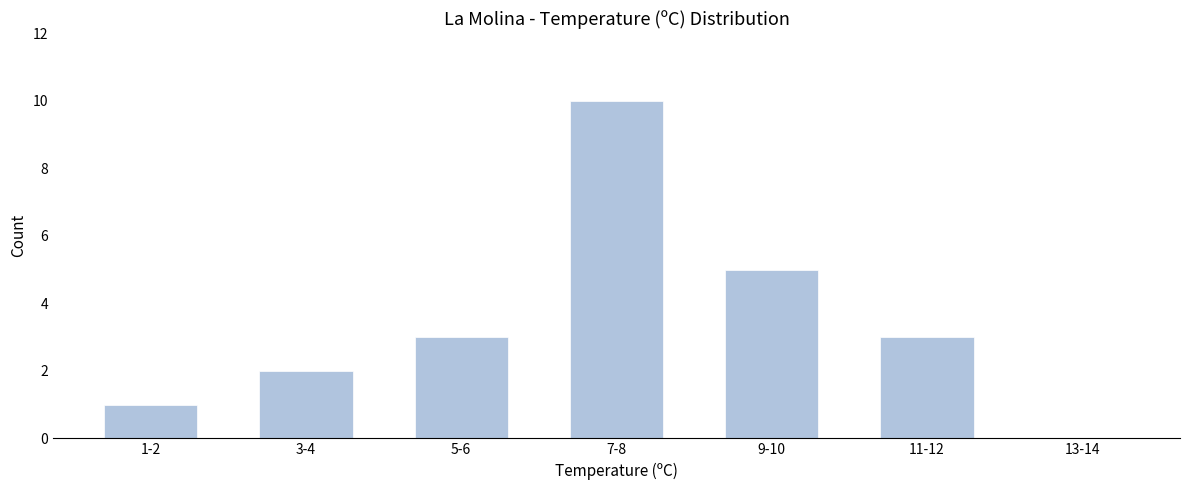

Reading right to left, list all the values displayed in this chart.

13-14=0	11-12=3	9-10=5	7-8=10	5-6=3	3-4=2	1-2=1